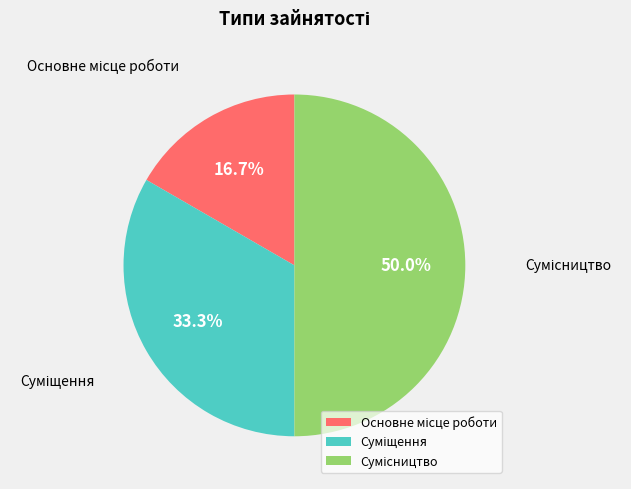

How many segments does this pie chart have?

3